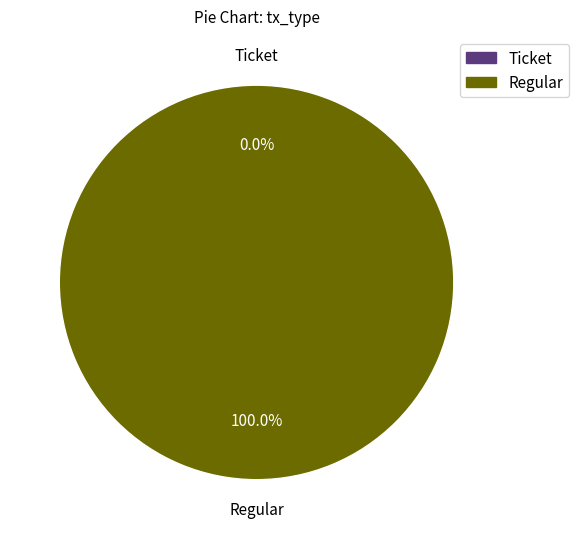

Which slice is the smallest?

Ticket